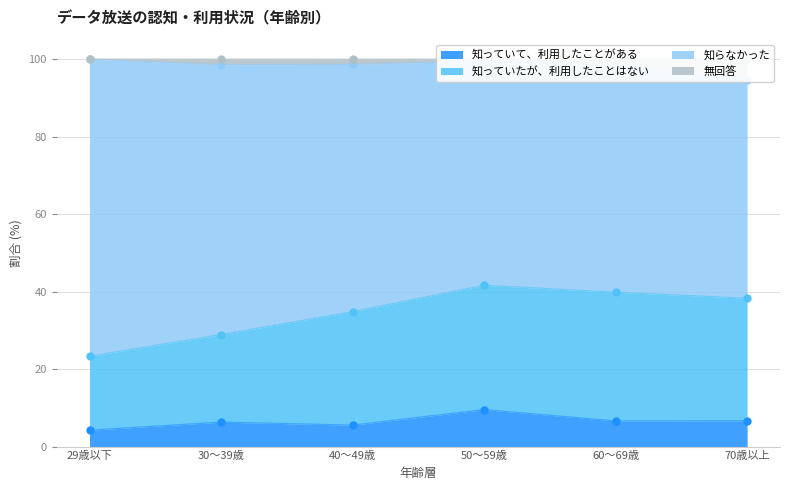

The 知っていて、利用したことがある series shows 6.3 at 30～39歳. True or false?

True